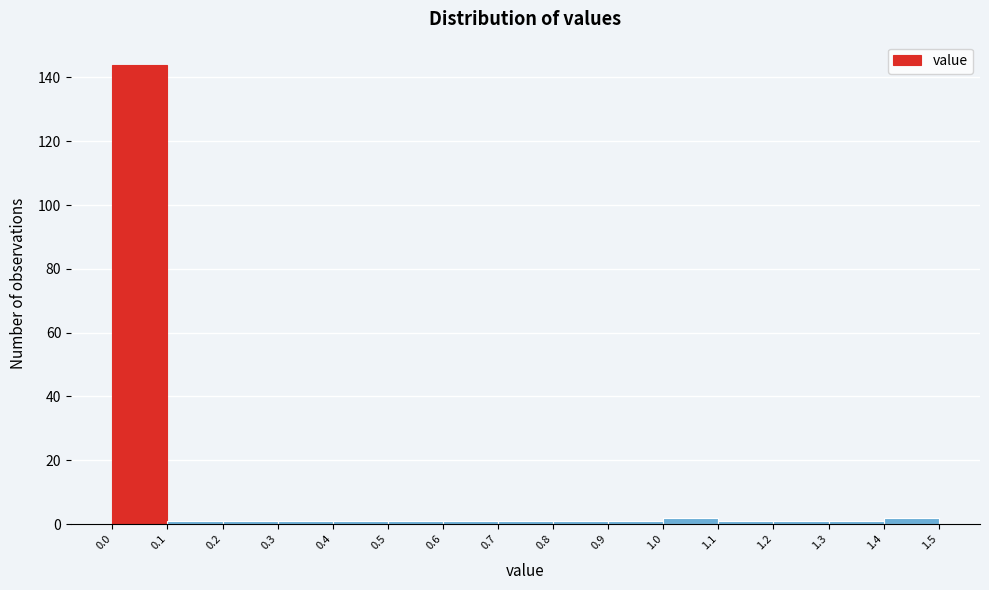

How tall is the bar that spans 1.4 to 1.5 on the x-axis? The values are not printed on the chart, so give them approximately, as read against the axis.

2